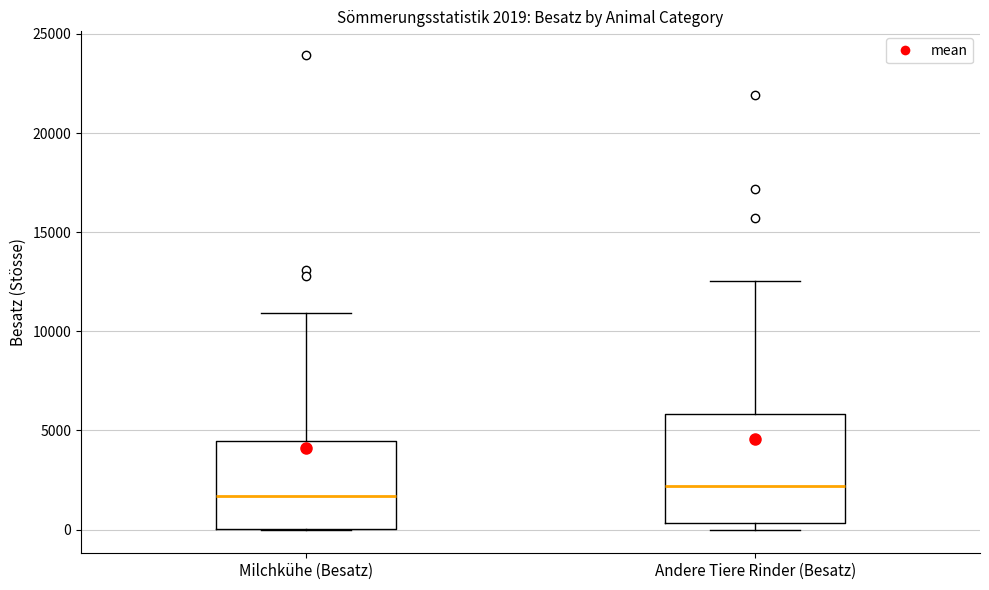

Which box is the tallest, from its lower edge to its upper edge?

Andere Tiere Rinder (Besatz)